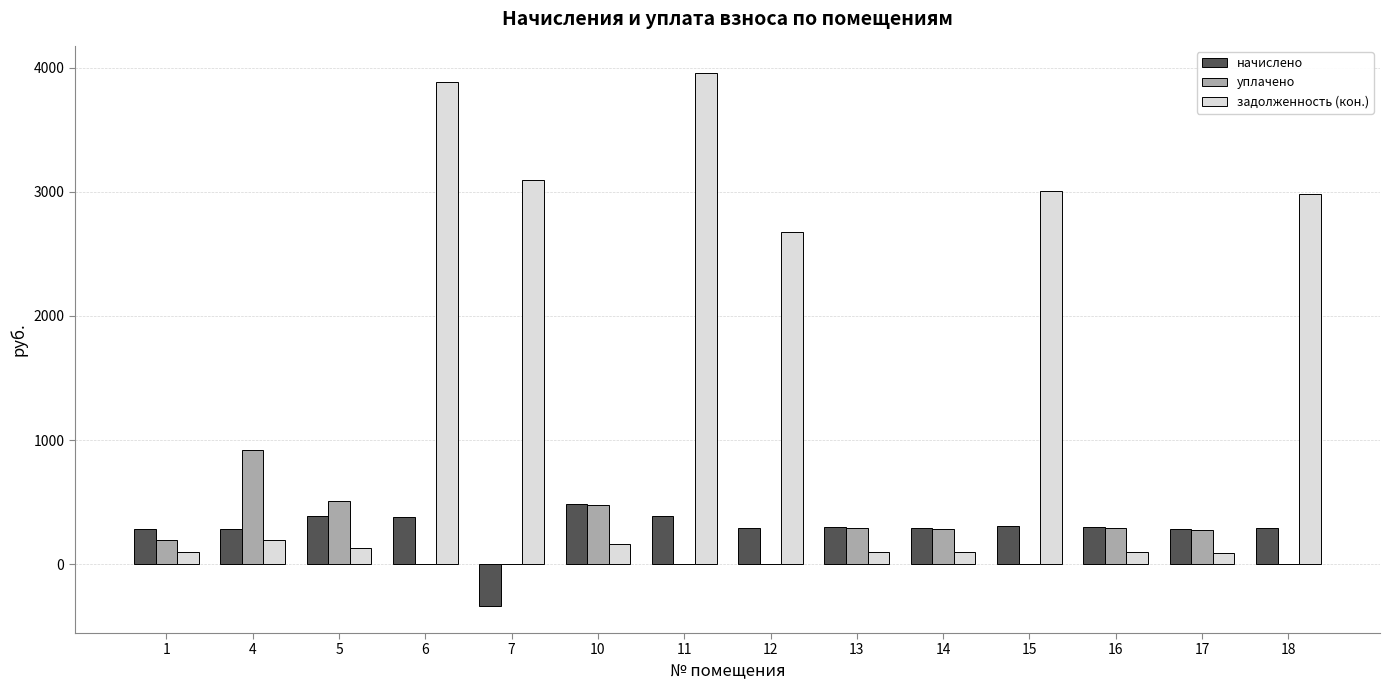

The value of уплачено at 16 is 292.0. True or false?

True